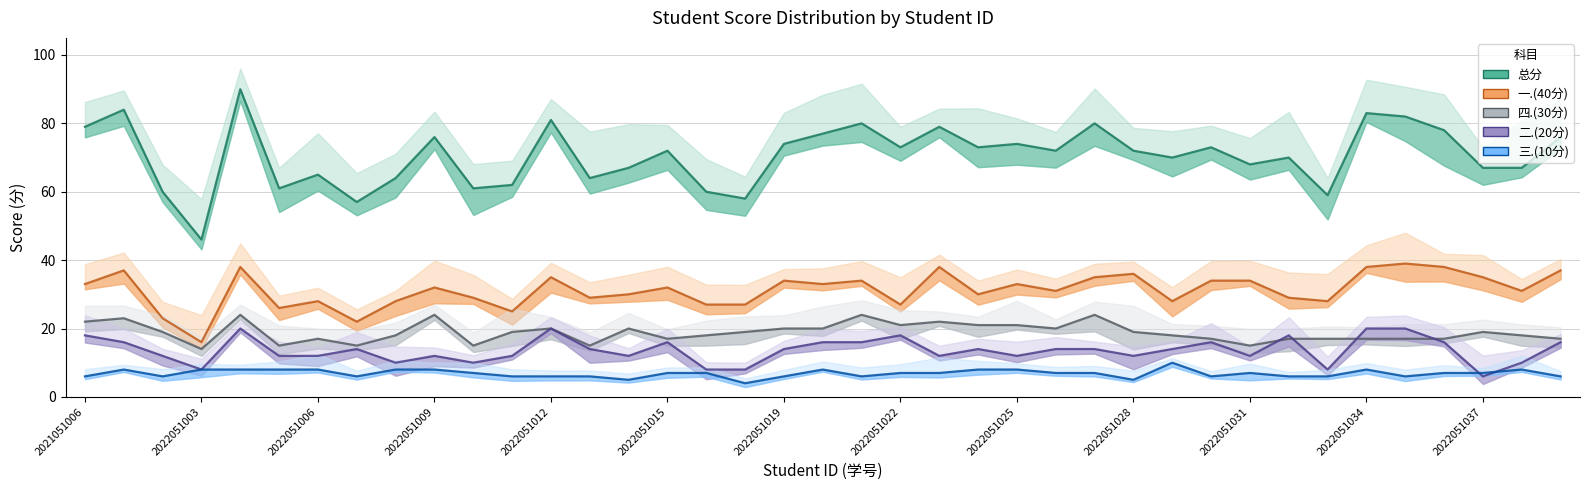

What is the minimum value for 总分?

46